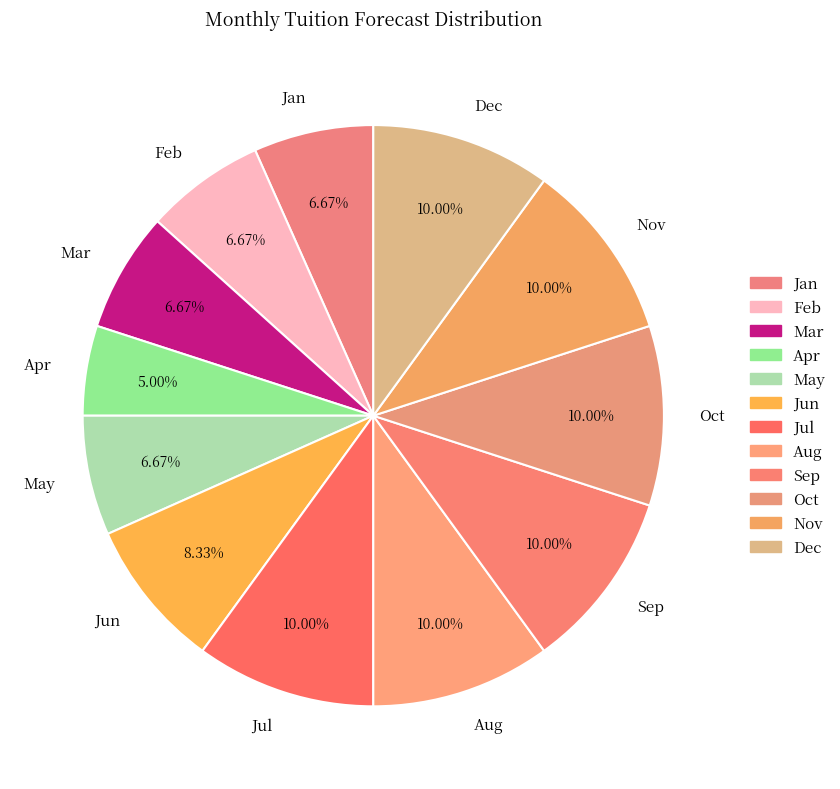

Is it true that Jul is 1% of the pie?

False